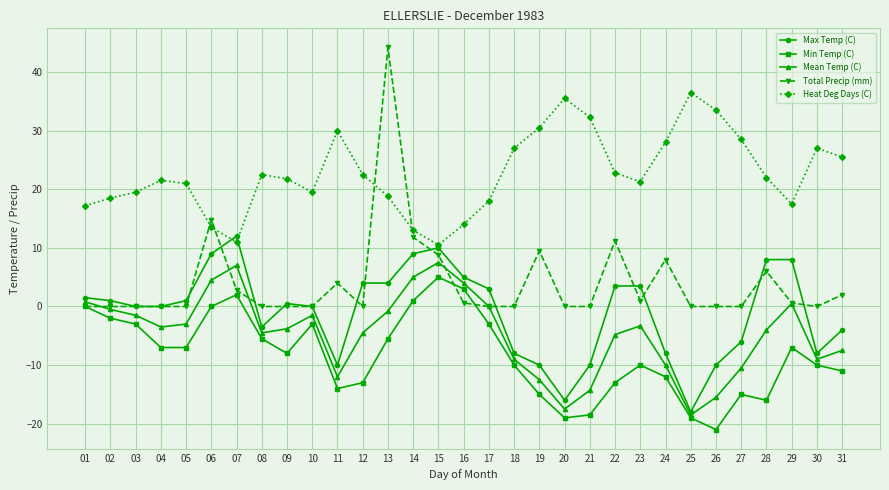

Which series has the widest spread of values?

Total Precip (mm)